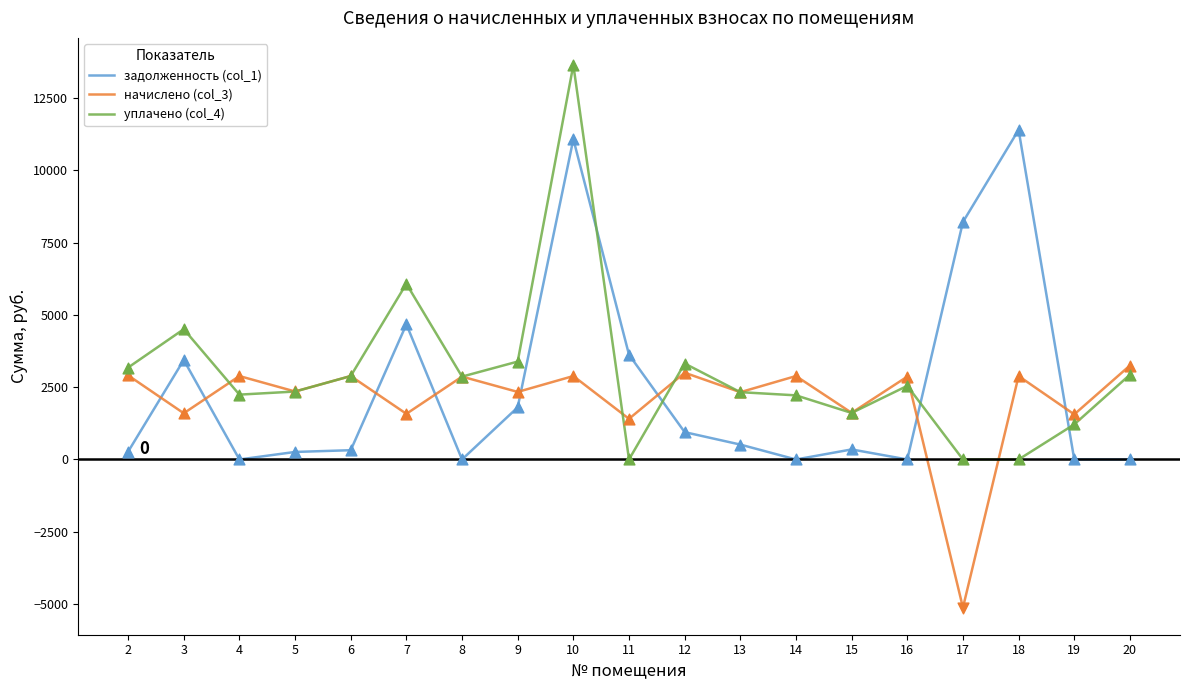

At which category is the sum across all series the highest?

10